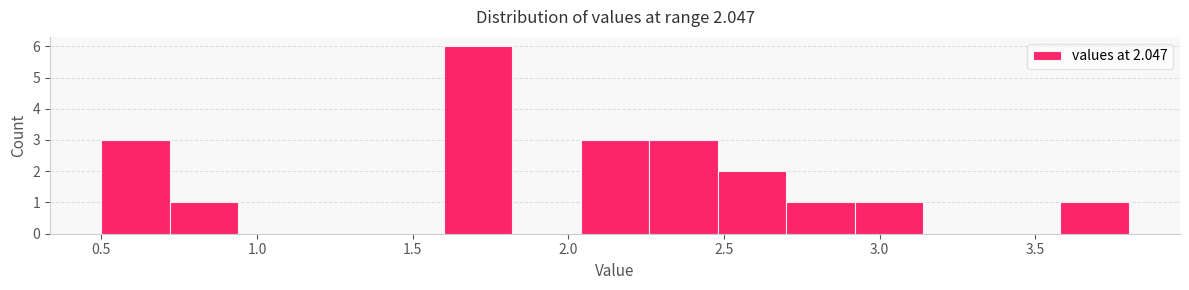

How tall is the bar that spans 2.04 to 2.26 on the x-axis? Neither the bar edges nor the heights are printed on the chart, so give them approximately, as read against the axes.

3